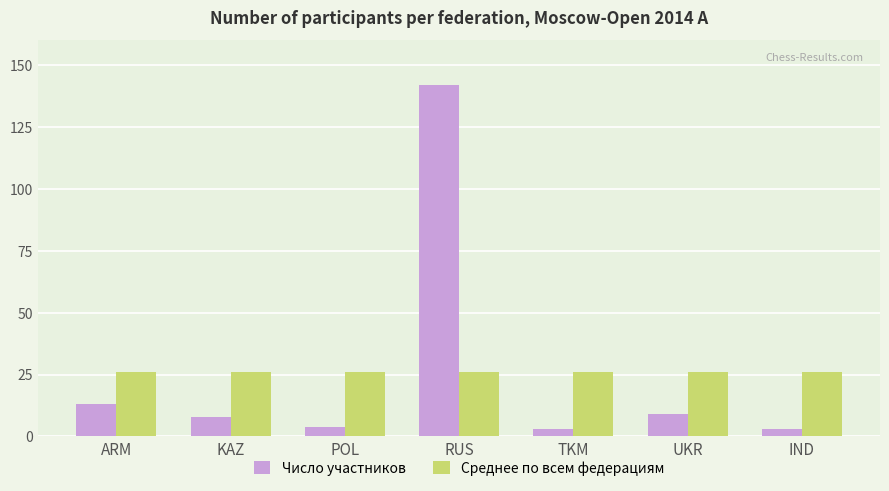

What value does the Среднее по всем федерациям series have at UKR?

26